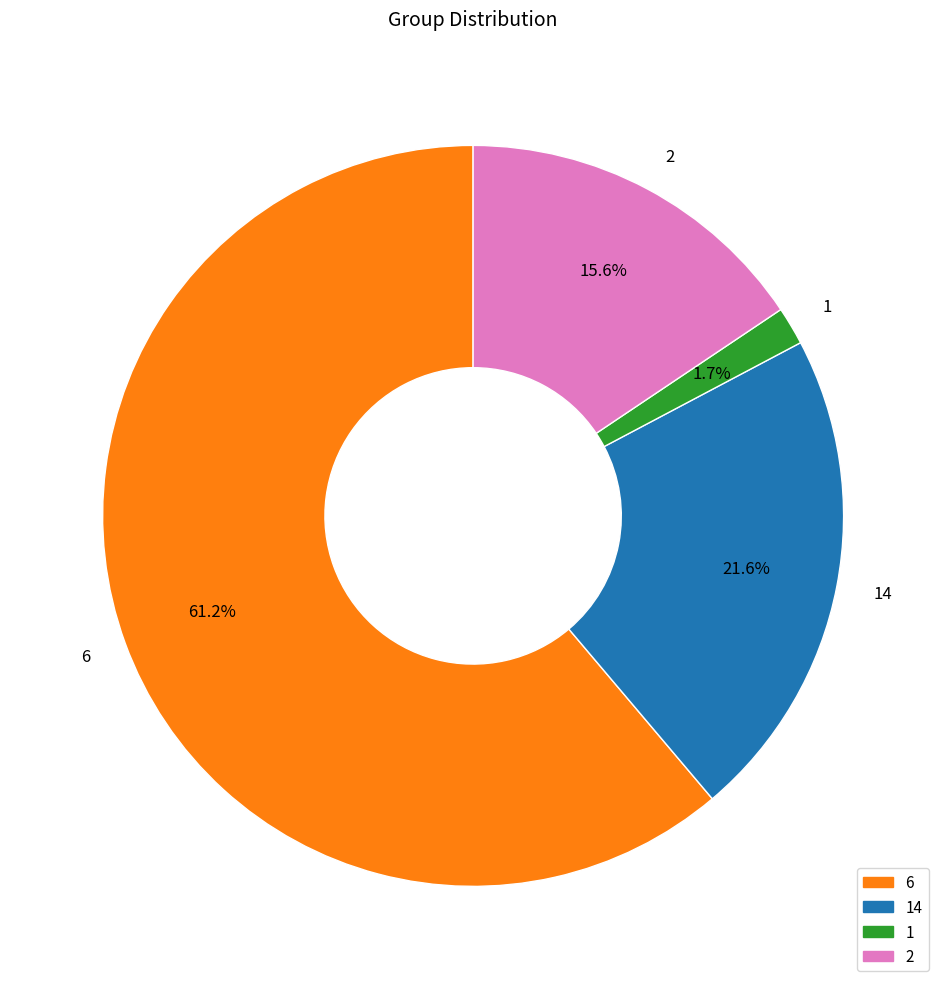

What portion of the pie excludes 1?

98.3%